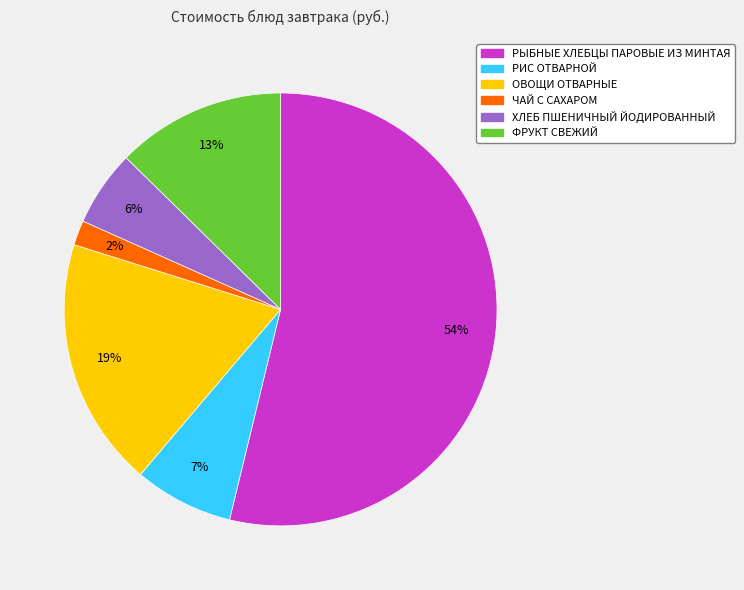

The ЧАЙ С САХАРОМ slice represents 2% of the pie. True or false?

True